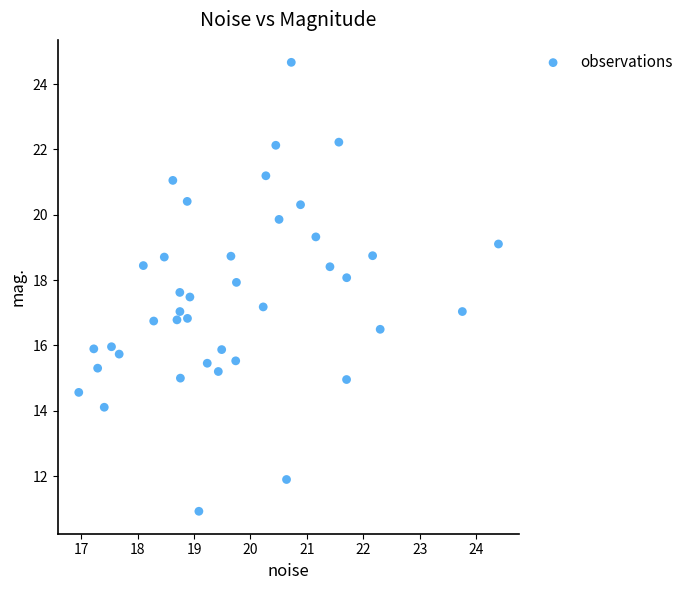

What is the range of X values (max minus min)?

7.4